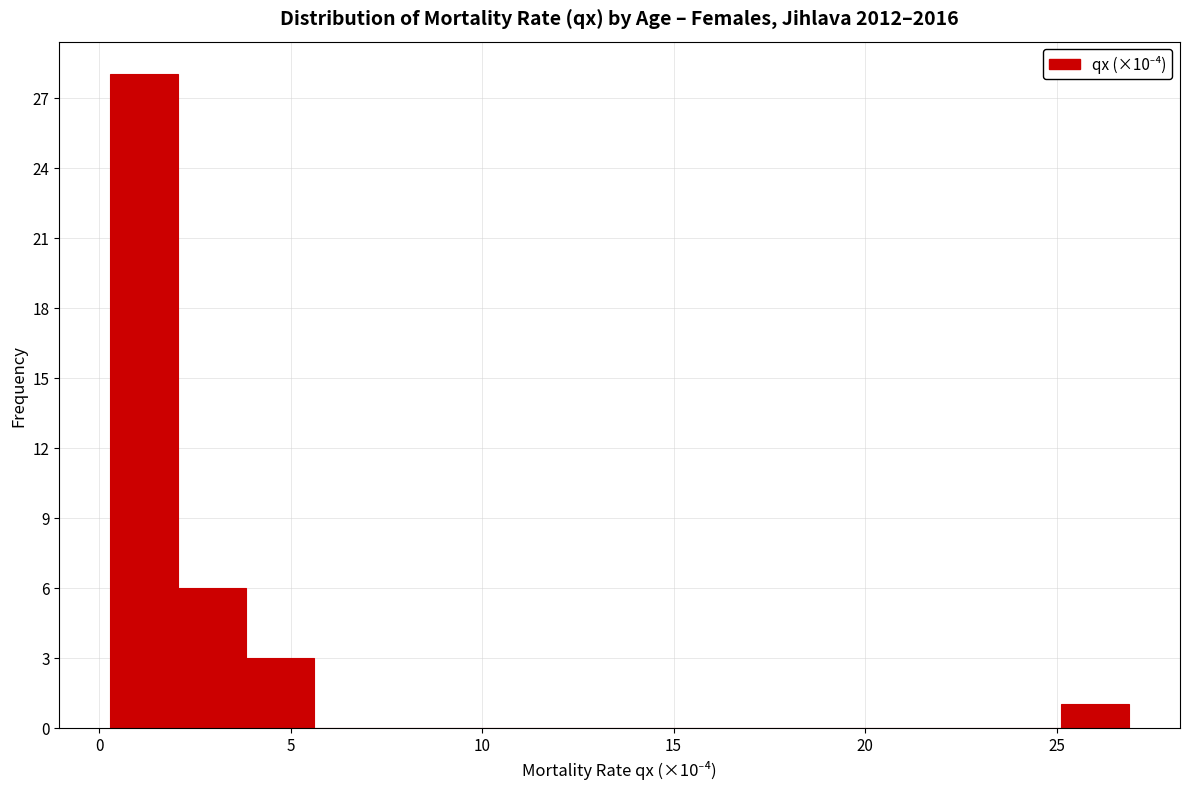

Read against the x-axis, roughly where is the centre of the tallest bar?

1.0